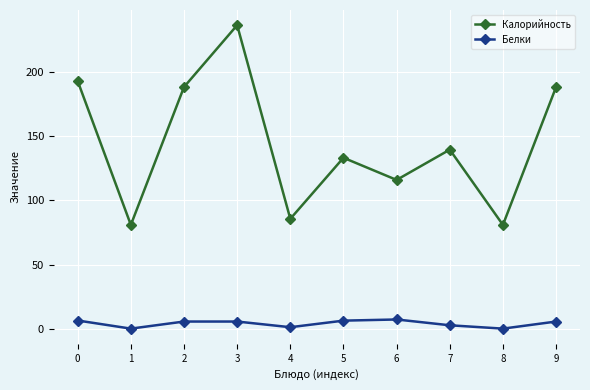

What are all the series names shown in the legend?

Калорийность, Белки